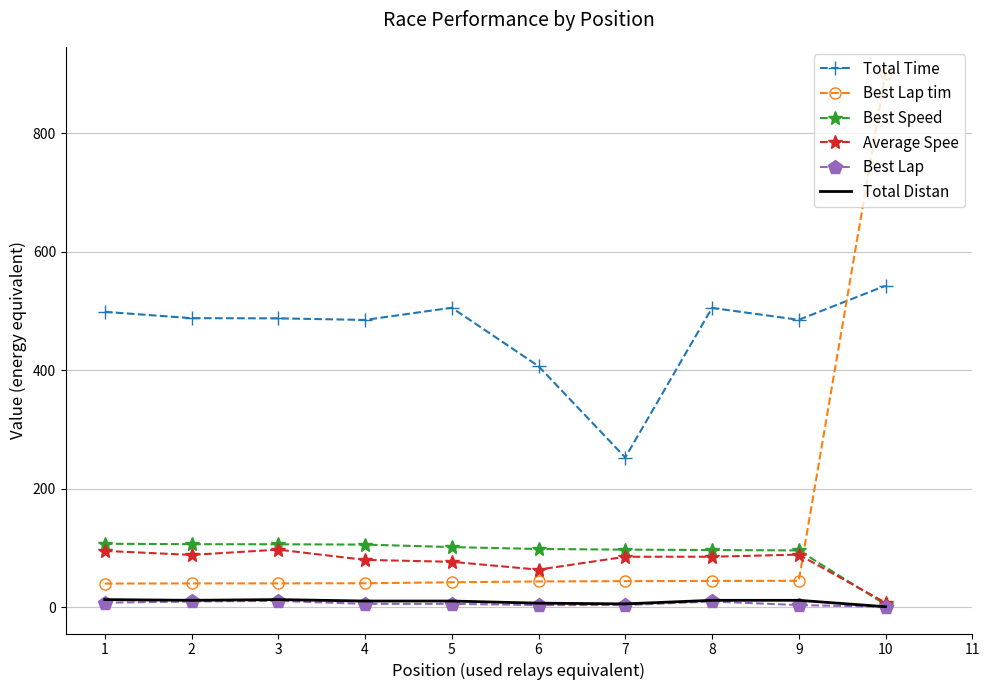

What is the maximum value shown in the chart?

900.4